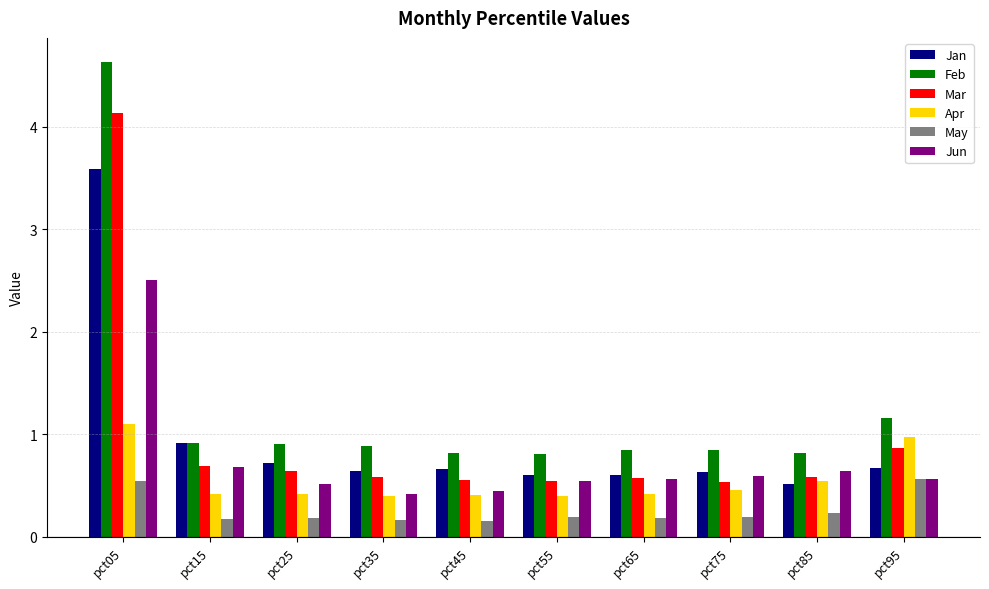

The value of Mar at pct85 is 0.2. True or false?

False